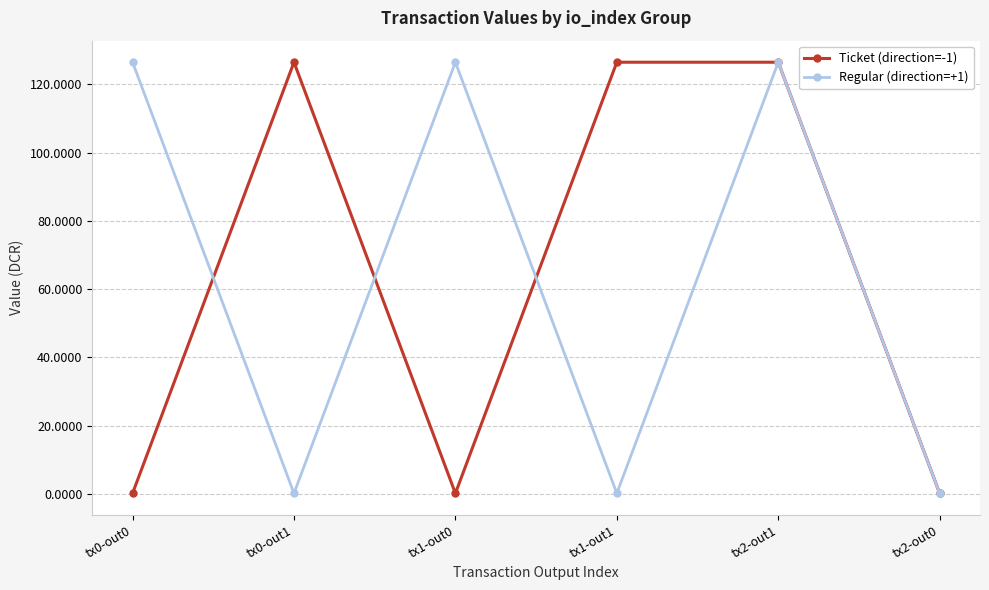

What is the maximum value for Ticket (direction=-1)?

126.5